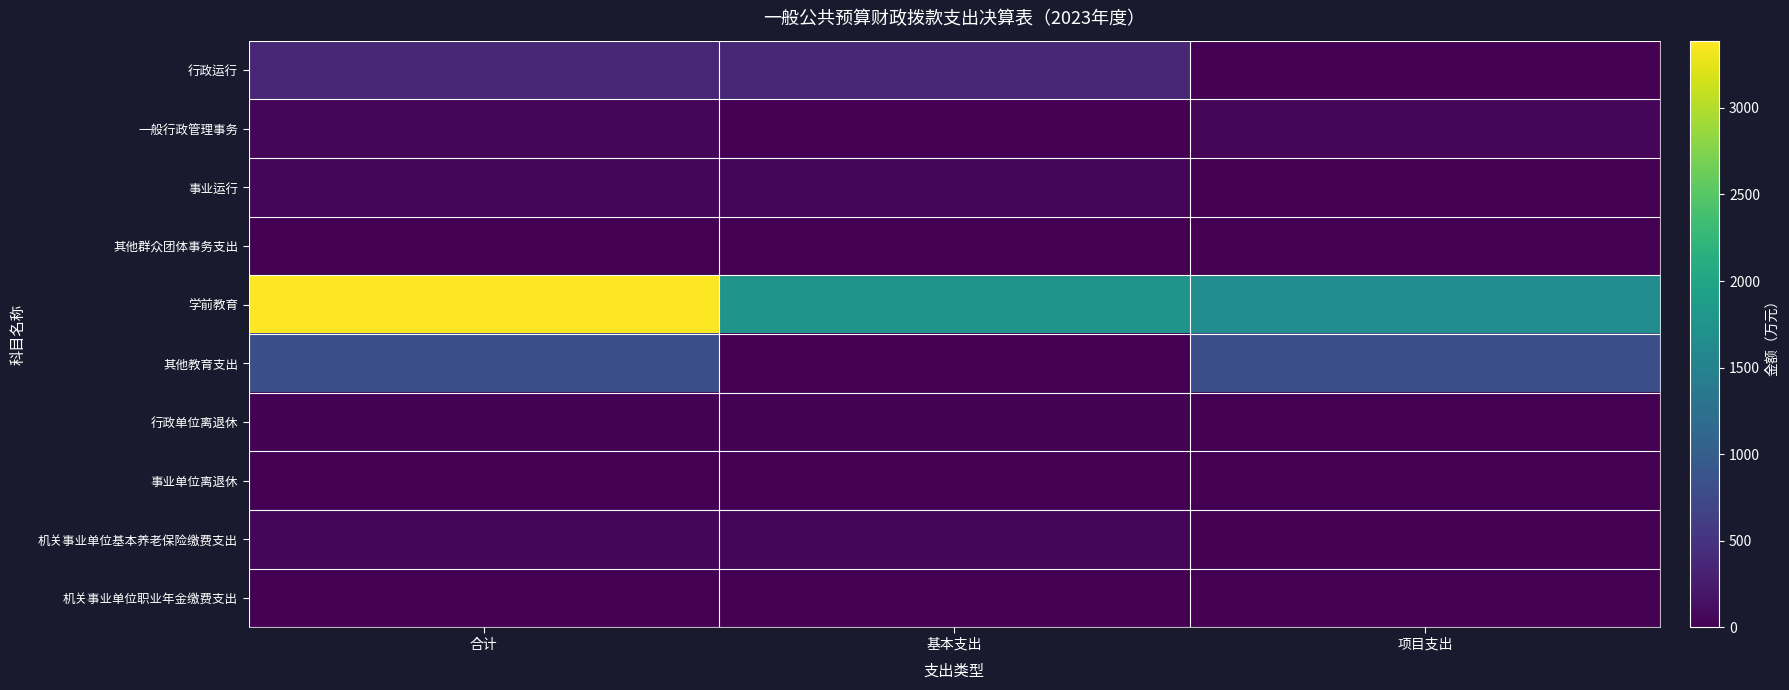

Which category has the lowest value across all series?

项目支出